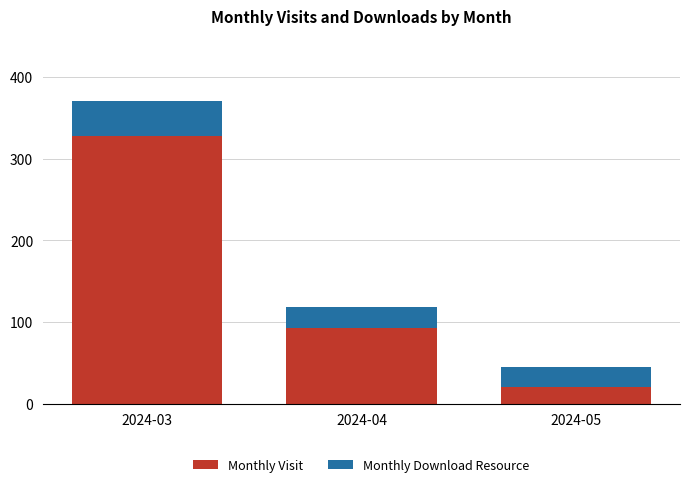

At which category is the sum across all series the highest?

2024-03